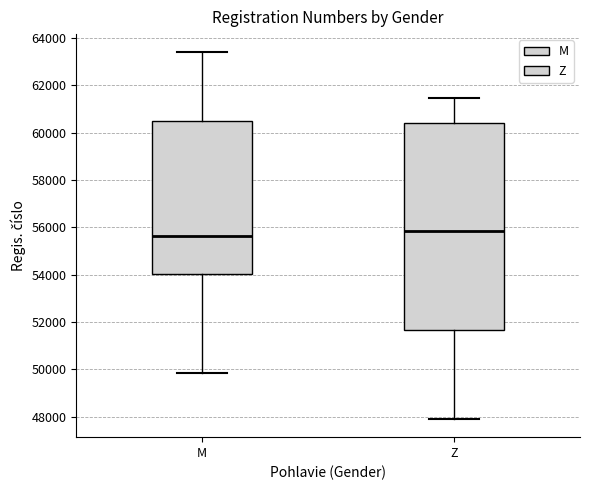

Reading left to right, read every box against the y-axis: the position of its median line, the range the box covers, and the ends of its whiskers. The values are not printed on the chart, so give them approximately, as read against the axis.

M: median 55600, box 54000 to 60400, whiskers 49800 to 63400
Z: median 55800, box 51600 to 60400, whiskers 48000 to 61400